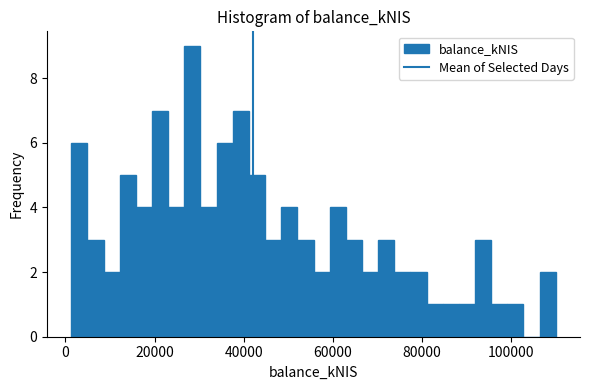

Read against the x-axis, roughly where is the centre of the tallest bar?

28000